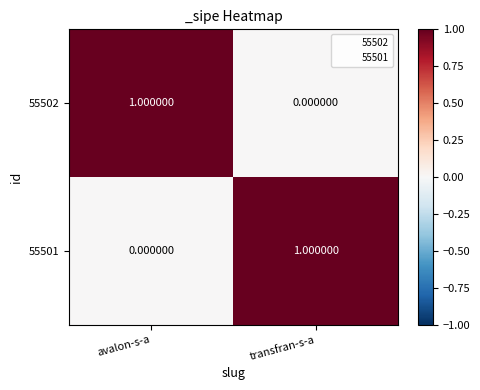

At which label is 55501 closest to 0?

avalon-s-a